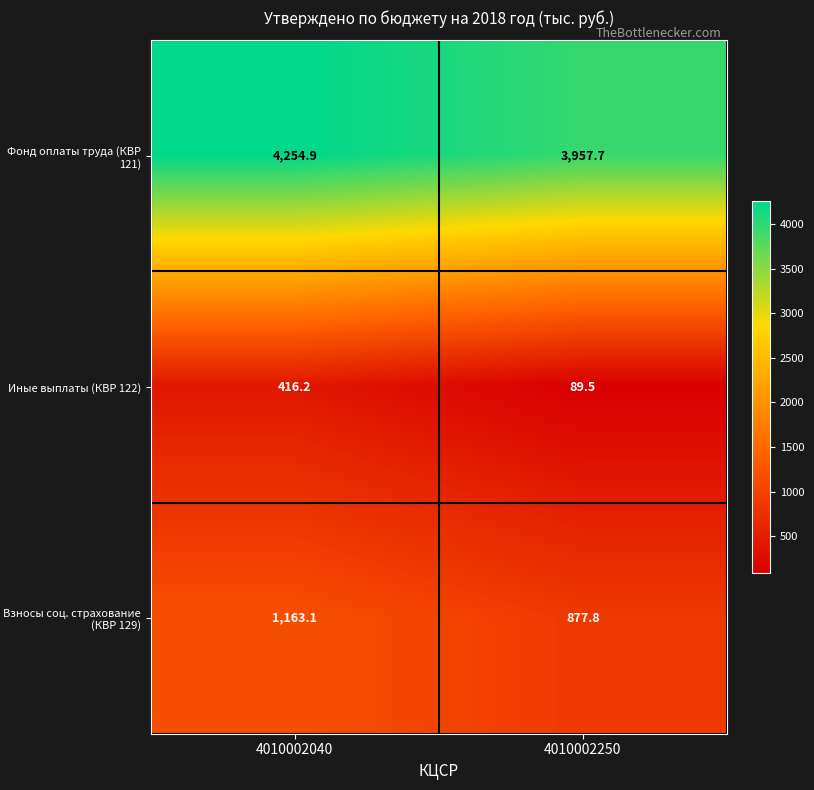

What is the sum of all Взносы соц. страхование (КВР 129) values?

2040.9